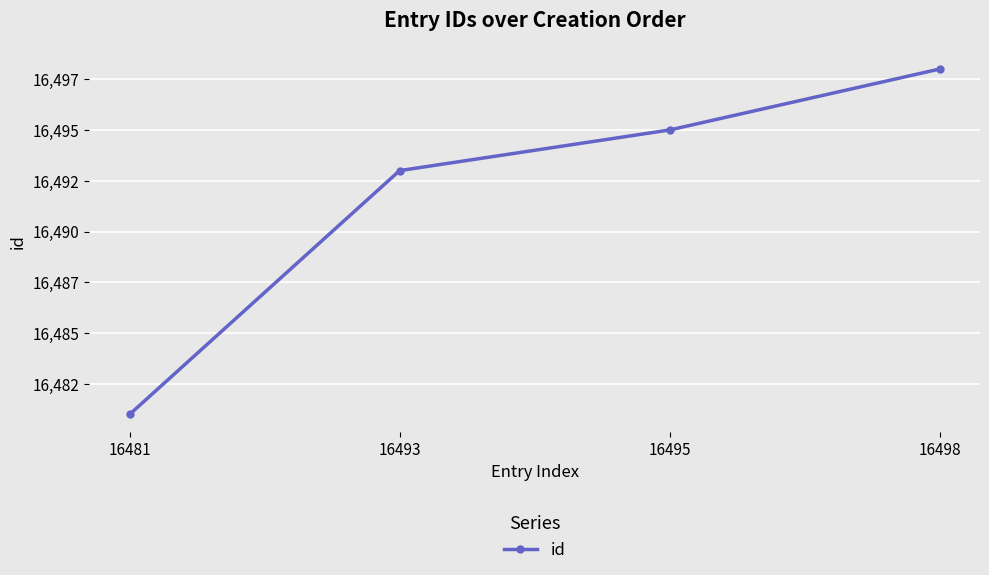

Does the chart have visible grid lines?

Yes